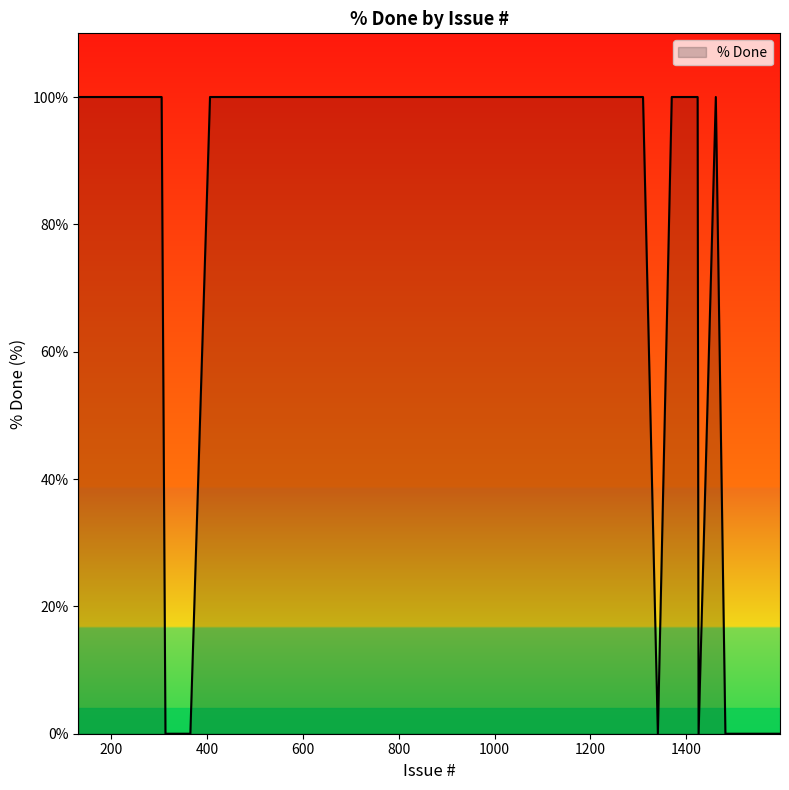

What is the greatest value displayed?

100